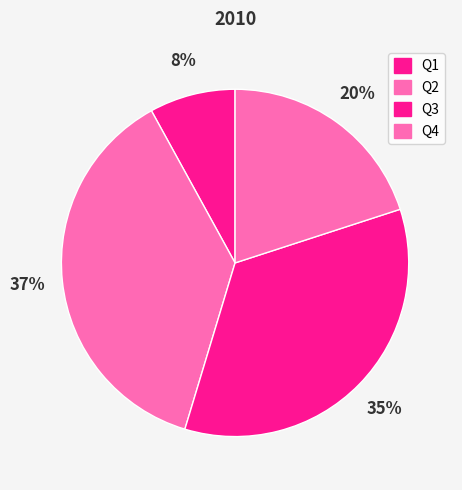

Is Q1 the majority of the pie?

No